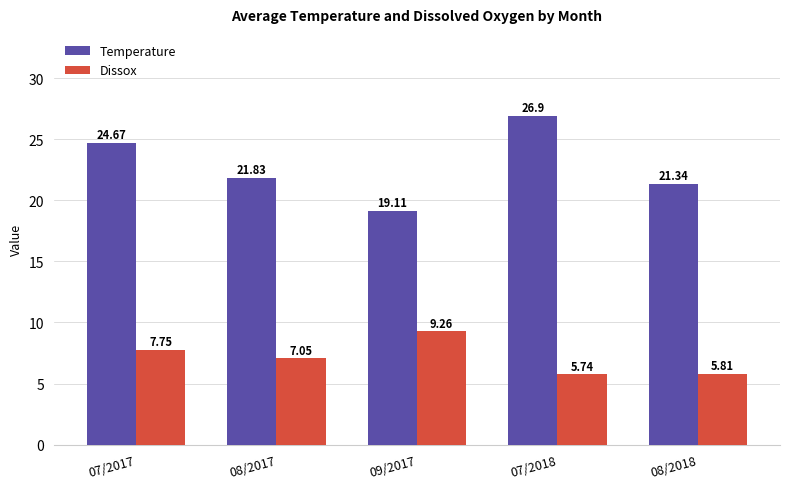

Which series has the widest spread of values?

Temperature